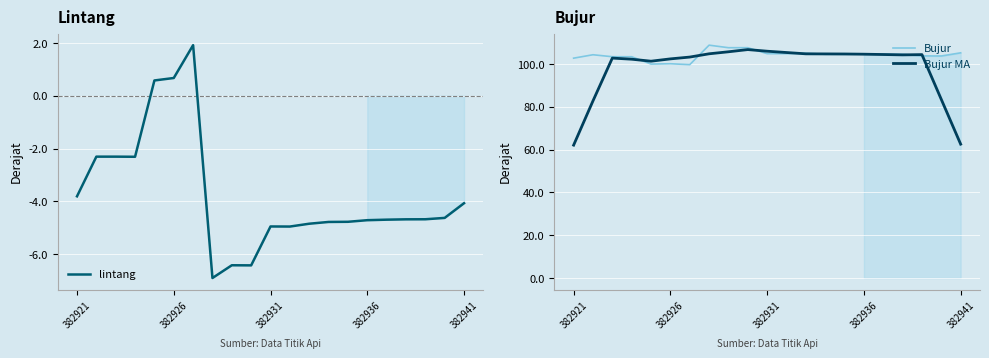

What position from the right is 14?

7